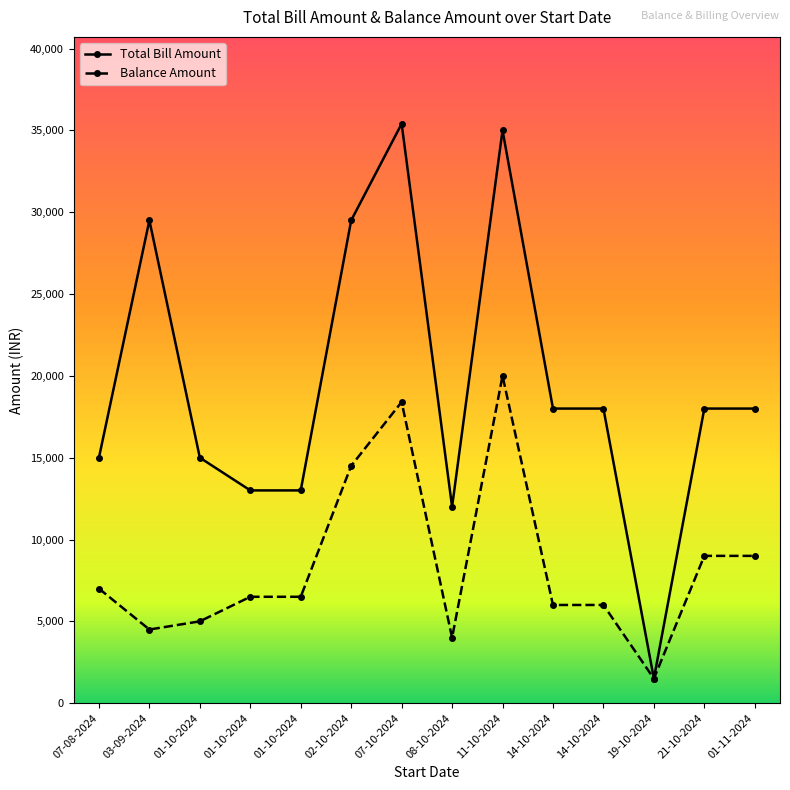

What is the sum of all Balance Amount values?

117900